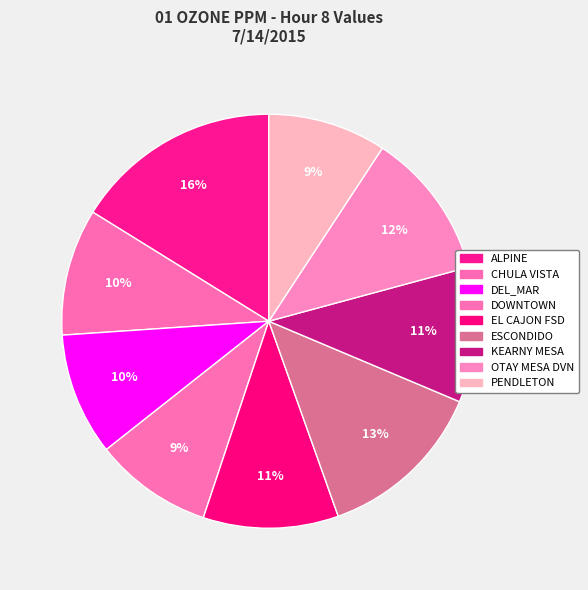

Between ALPINE and ESCONDIDO, which is larger?

ALPINE